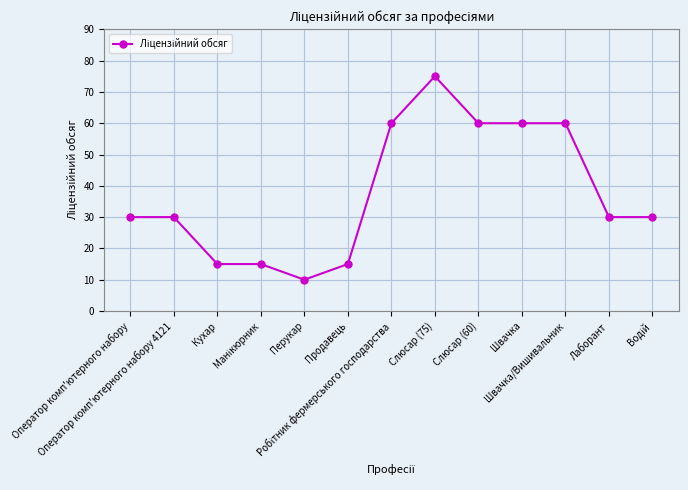

Which label corresponds to the largest value in the chart?

Слюсар (75)